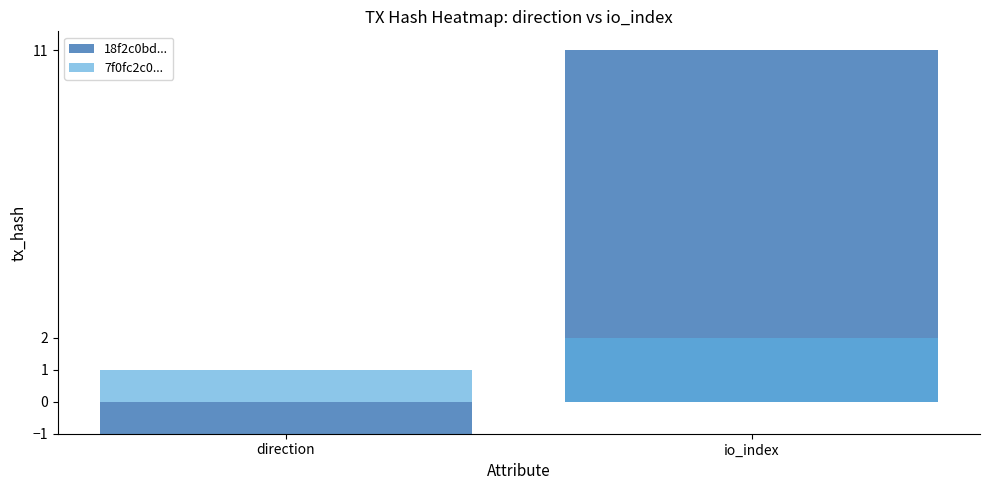

What is the total value across all series at 1?

13